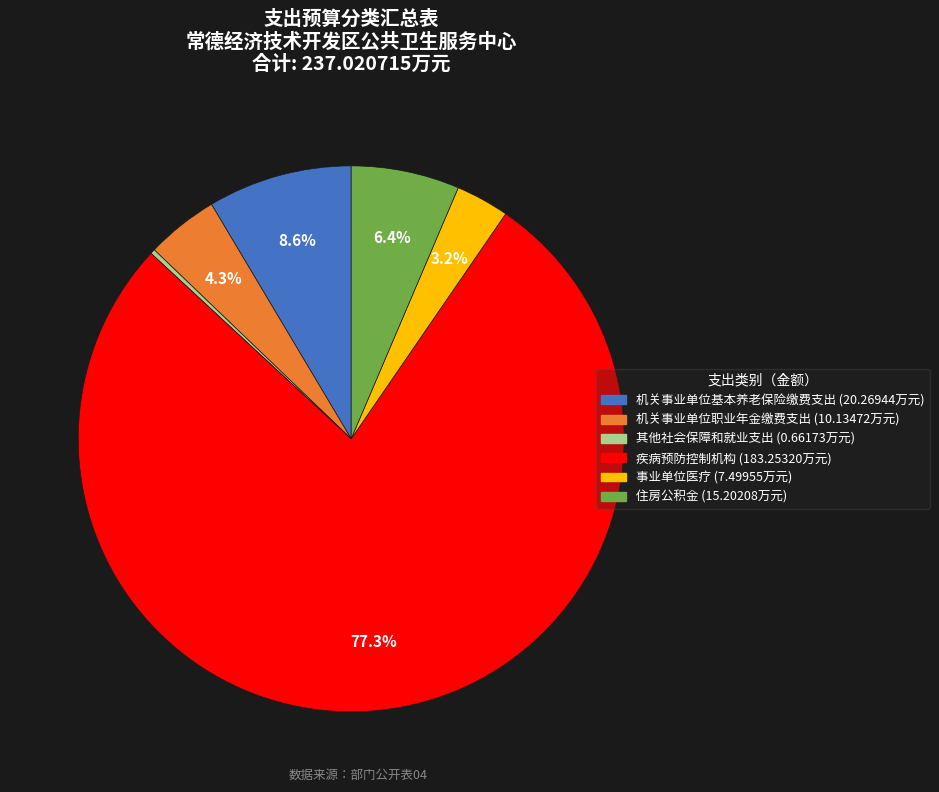

How many segments does this pie chart have?

6